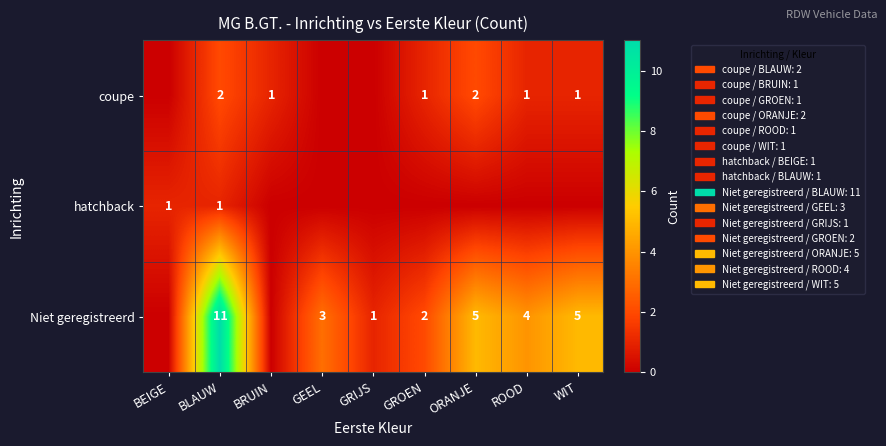

What is the spread (max minus min) of values at BRUIN?

1